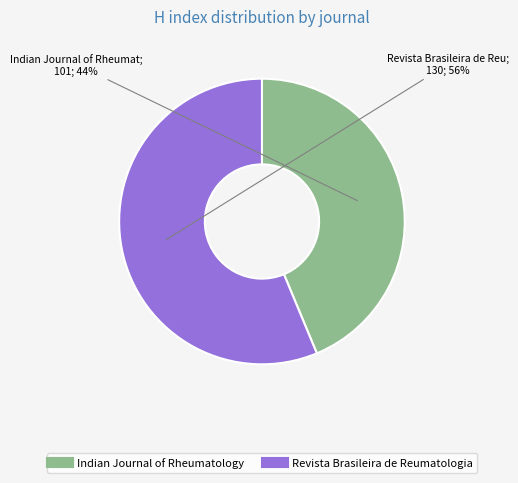

True or false: Indian Journal of Rheumatology accounts for 52% of the total.

False